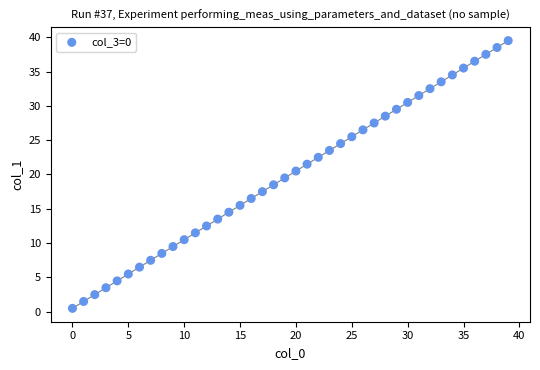

What is the range of Y values (max minus min)?

39.0